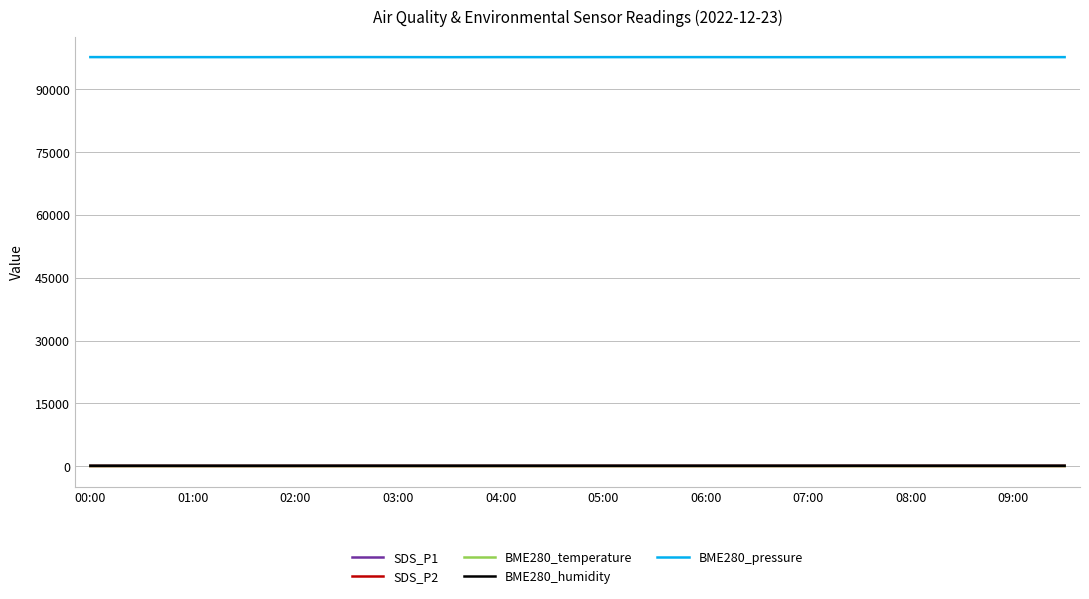

True or false: BME280_pressure and BME280_humidity cross at least once.

False